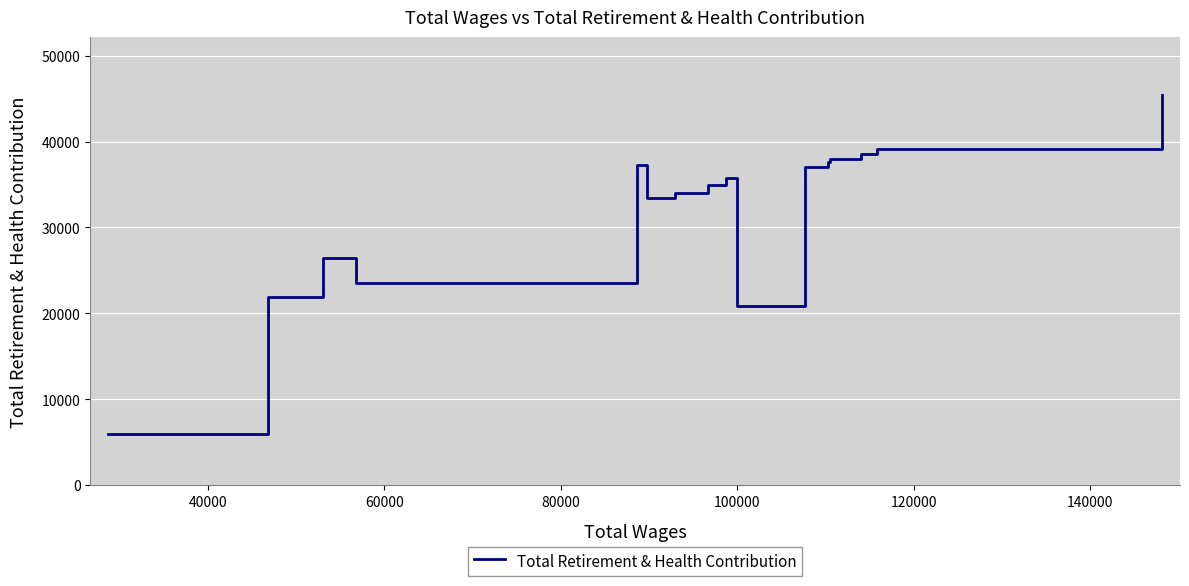

What is the maximum value shown in the chart?

45381